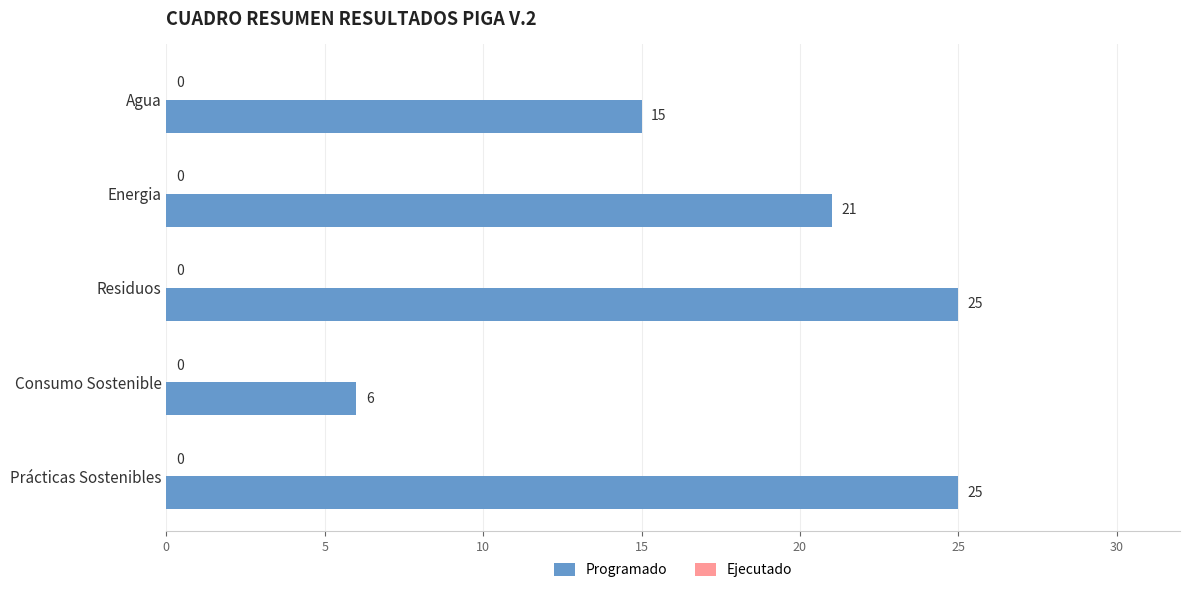

Does the chart contain any negative values?

No